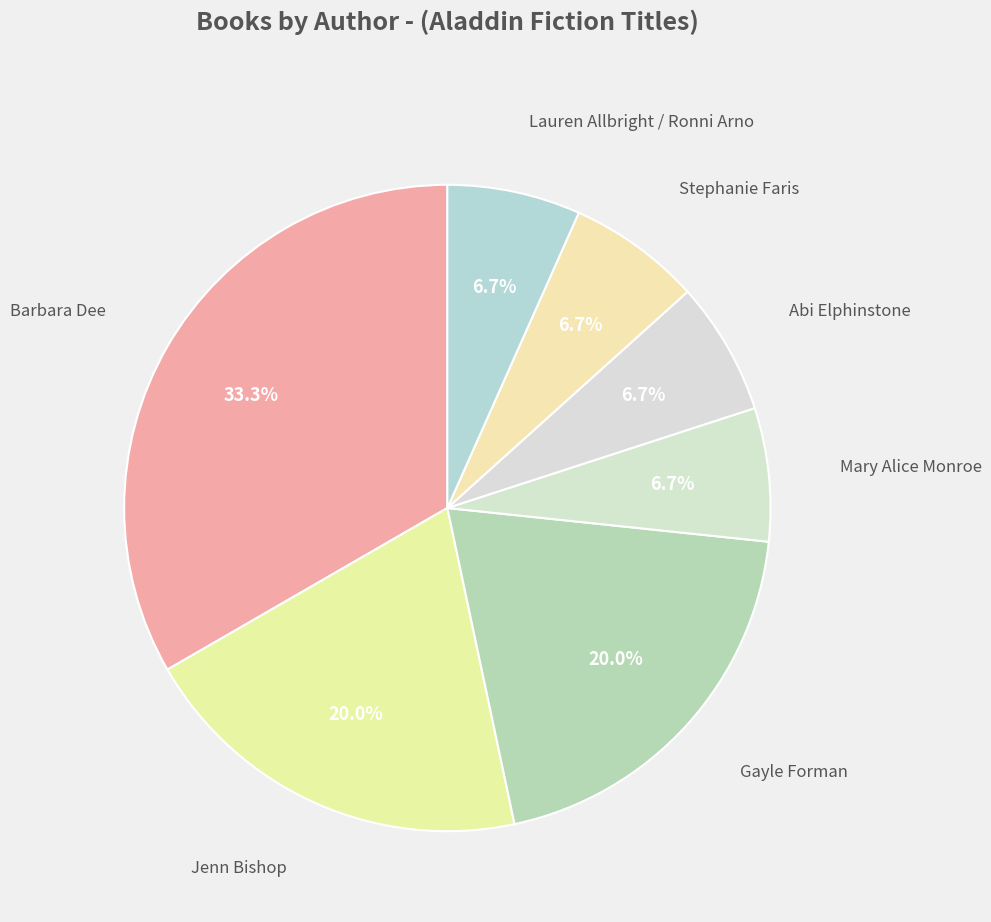

How many slices are in this pie chart?

7